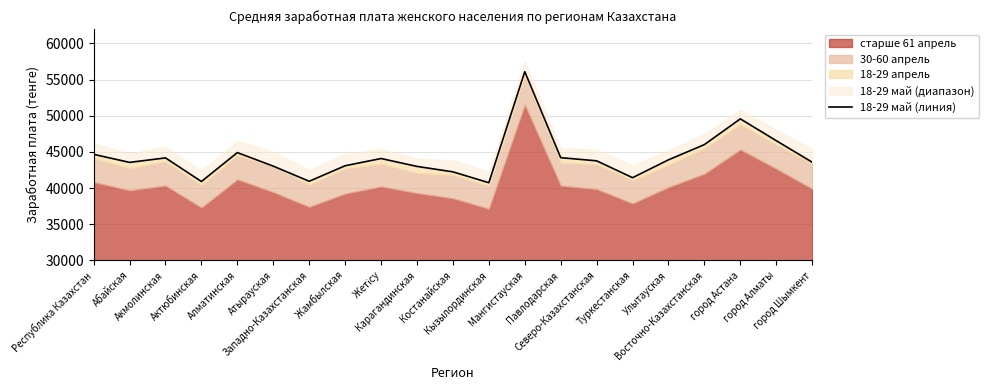

List the labels in order of value, smallest first.

Кызылординская, Актюбинская, Западно-Казахстанская, Туркестанская, Костанайская, Карагандинская, Атырауская, Жамбылская, Абайская, город Шымкент, Северо-Казахстанская, Улытауская, Жетісу, Акмолинская, Павлодарская, Республика Казахстан, Алматинская, Восточно-Казахстанская, город Алматы, город Астана, Мангистауская